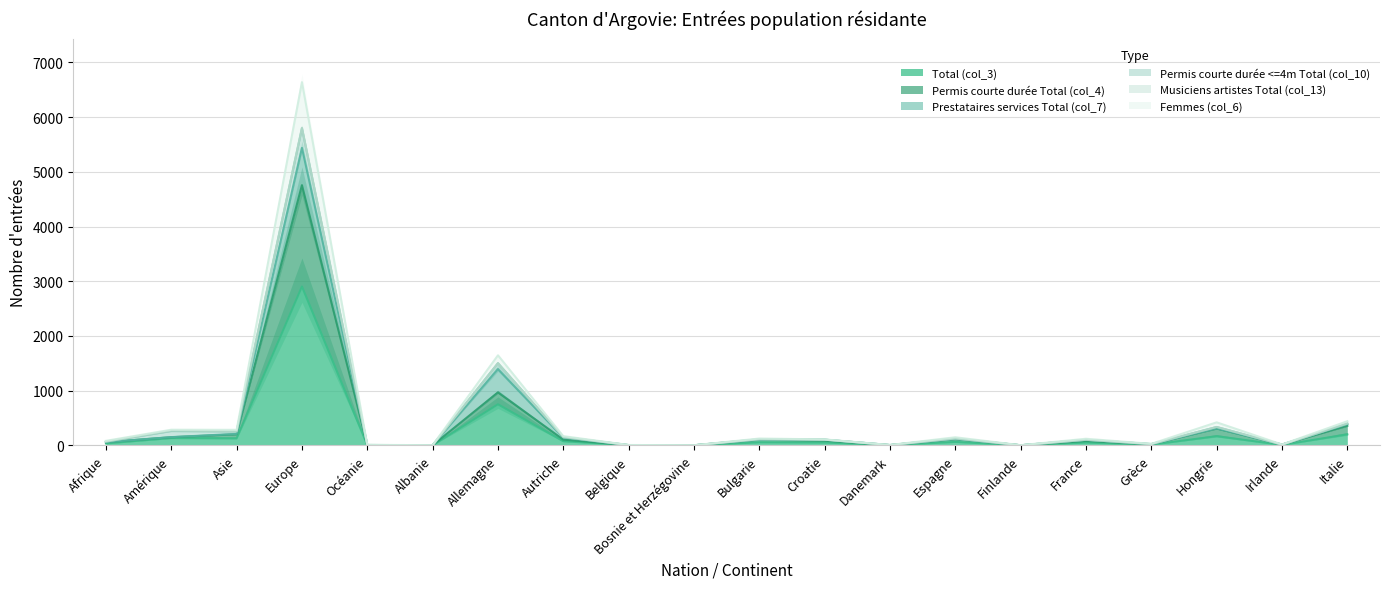

What is the greatest value displayed?

6639